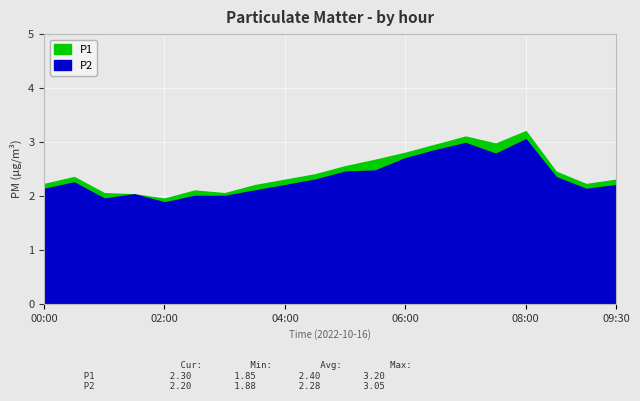

How many interior local peaks does the P2 series have?

4